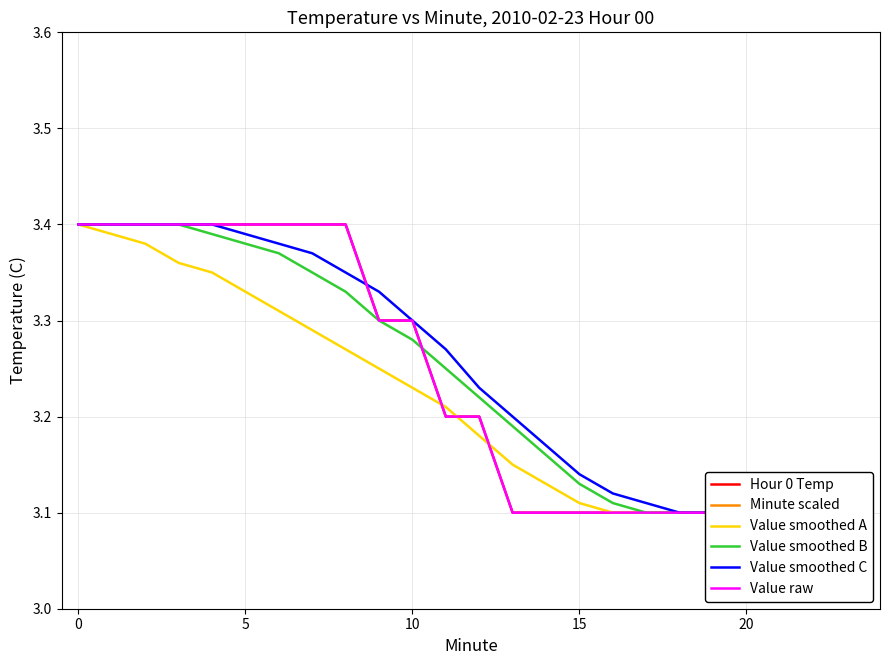

Which series has the largest range (max minus min)?

Minute scaled